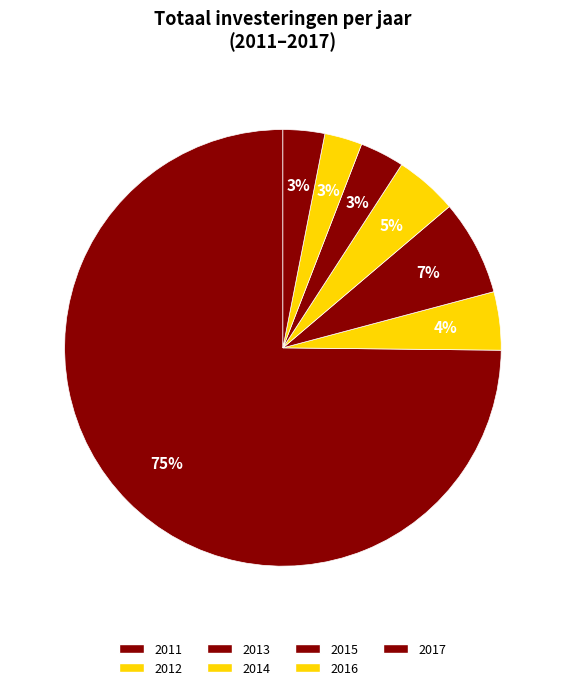

What is the majority slice?

2011